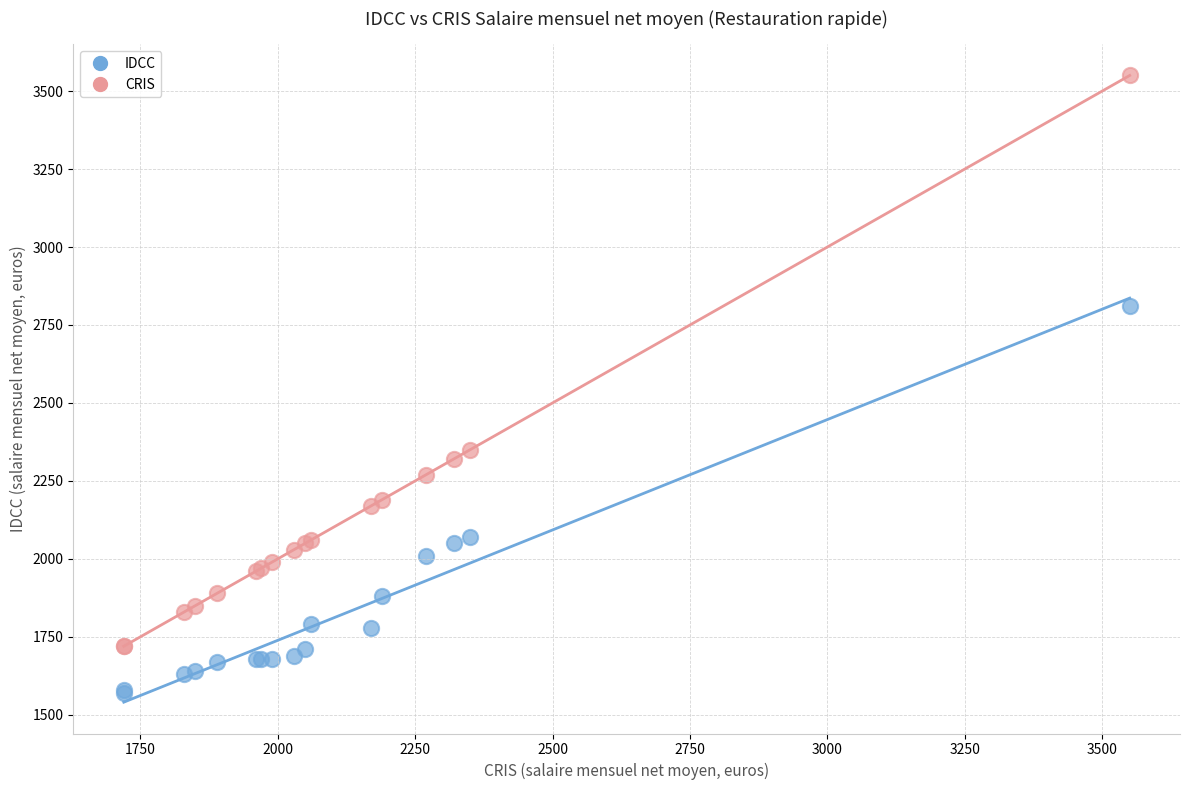

Across all series, what Y value is closest to 2560?

2350